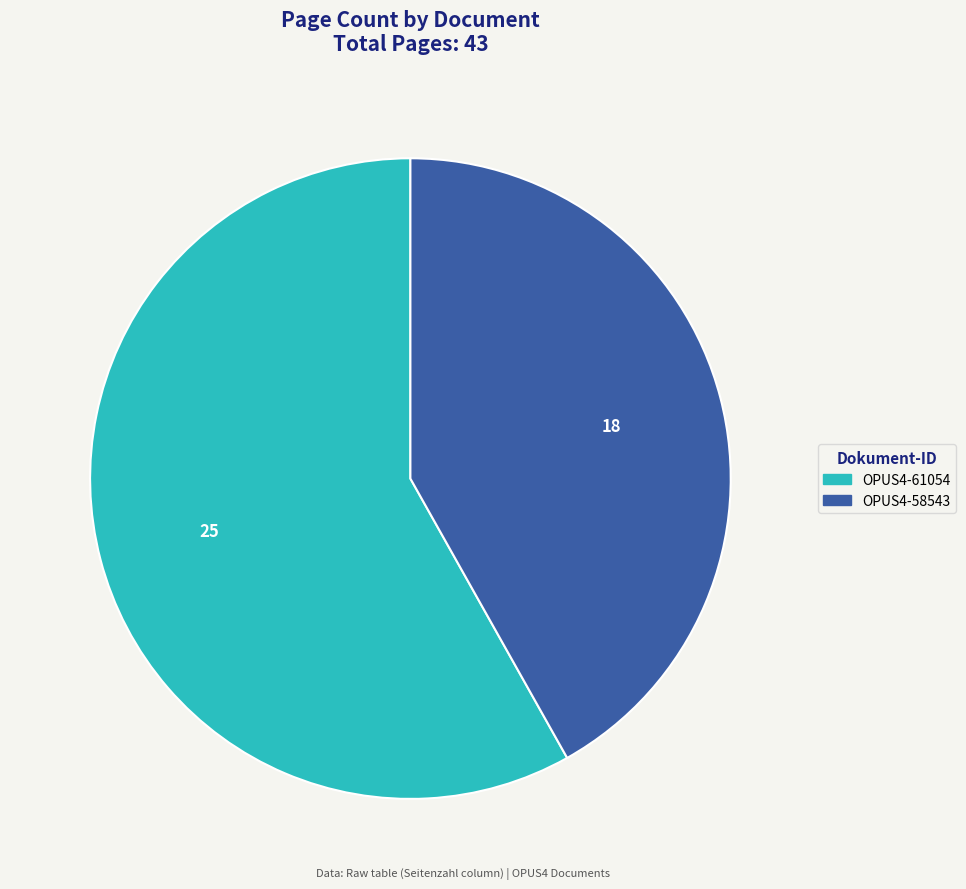

Is there any slice that represents more than half of the pie?

Yes